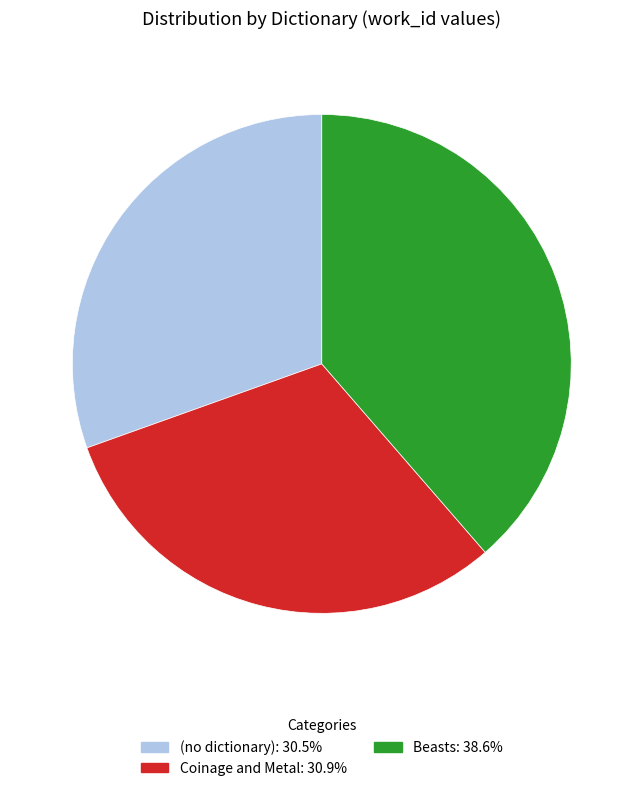

How many slices are in this pie chart?

3